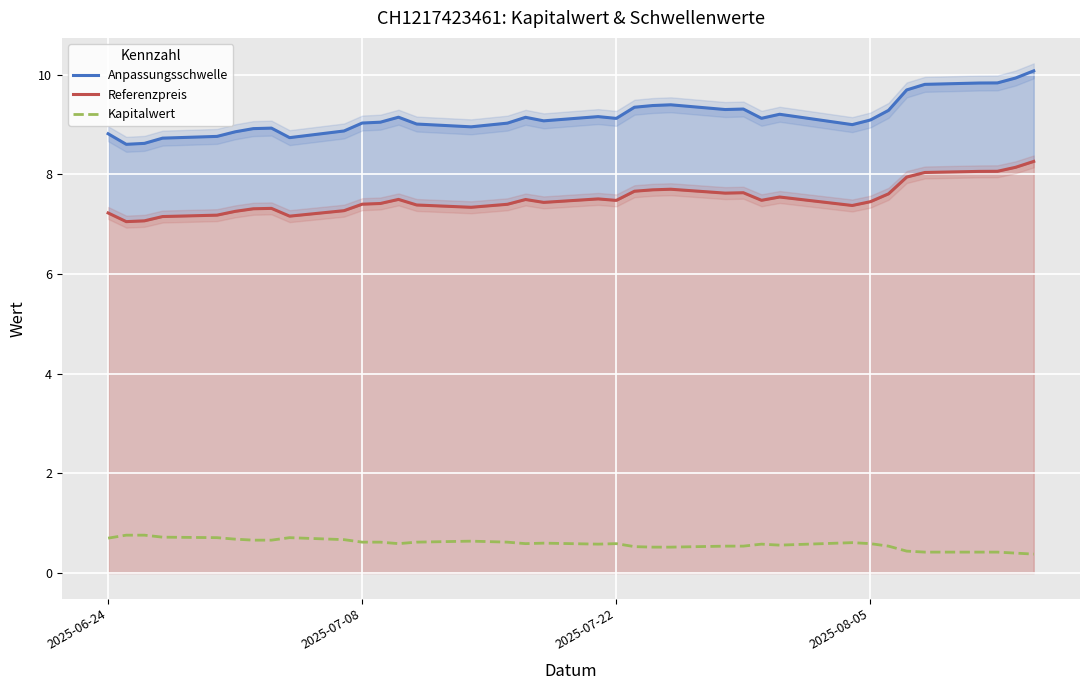

True or false: Kapitalwert and Anpassungsschwelle intersect in this chart.

False